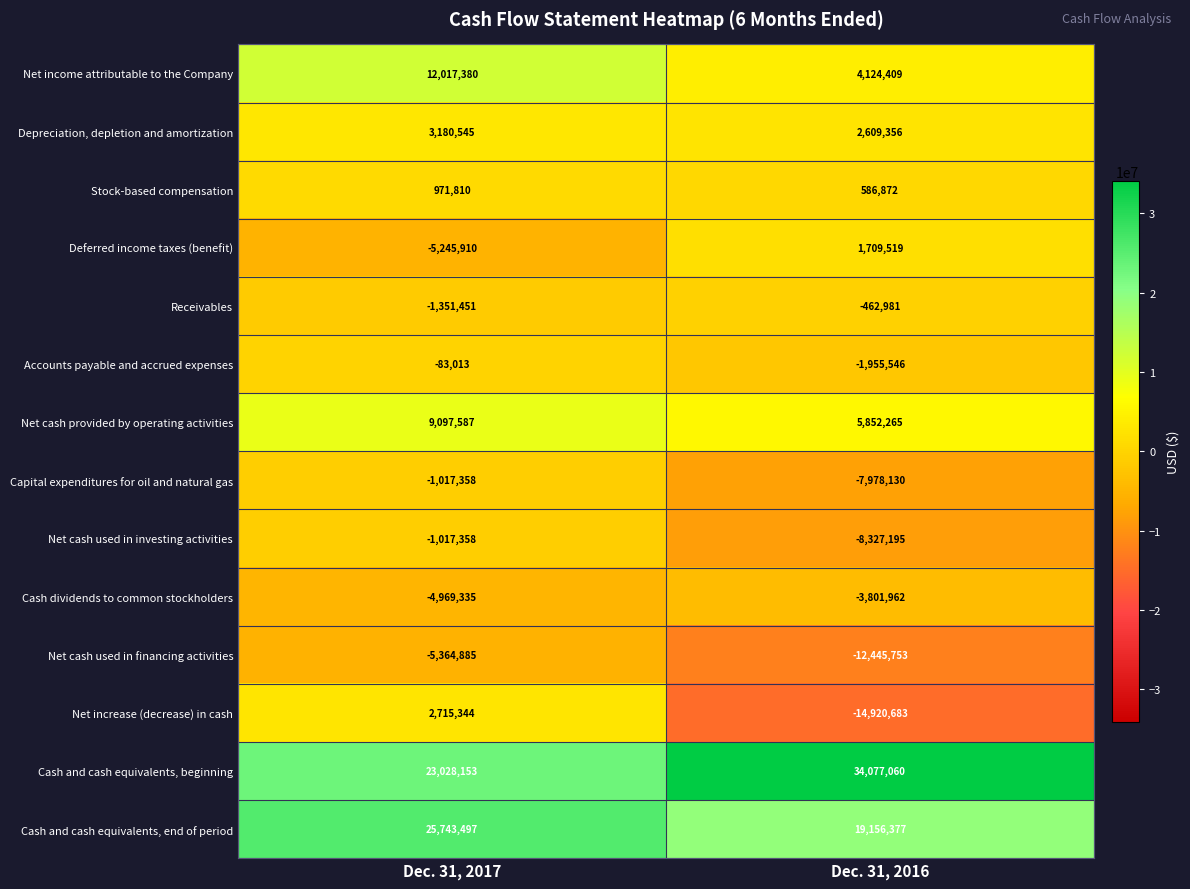

At Dec. 31, 2016, list the series in order from smallest to largest.

Net increase (decrease) in cash, Net cash used in financing activities, Net cash used in investing activities, Capital expenditures for oil and natural gas, Cash dividends to common stockholders, Accounts payable and accrued expenses, Receivables, Stock-based compensation, Deferred income taxes (benefit), Depreciation, depletion and amortization, Net income attributable to the Company, Net cash provided by operating activities, Cash and cash equivalents, end of period, Cash and cash equivalents, beginning